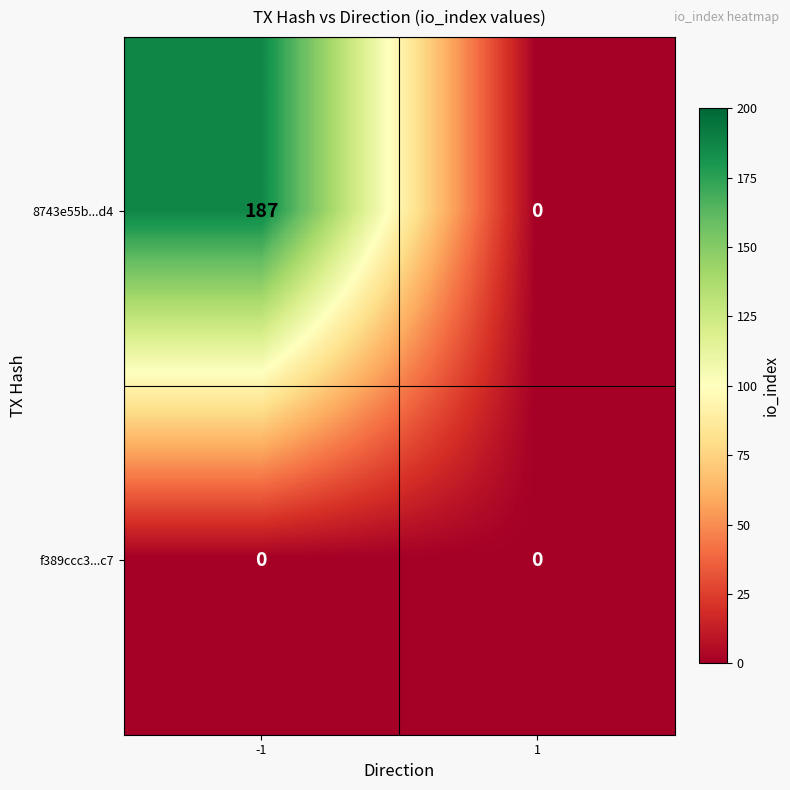

The value of f389ccc3...c7 at 1 is 0. True or false?

True